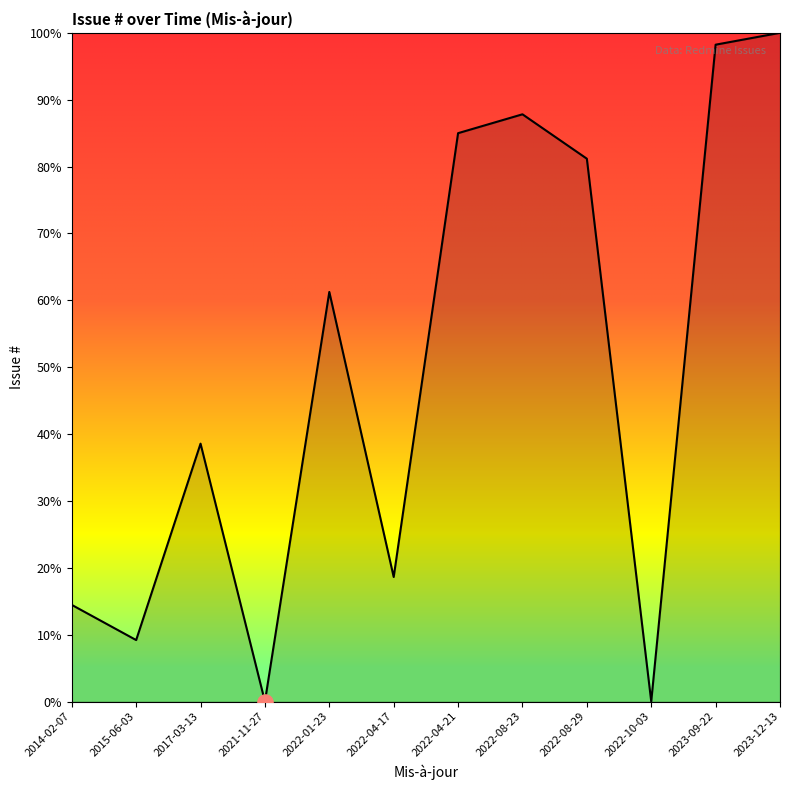

Which has a higher value, 2022-08-23 or 2022-01-23?

2022-08-23